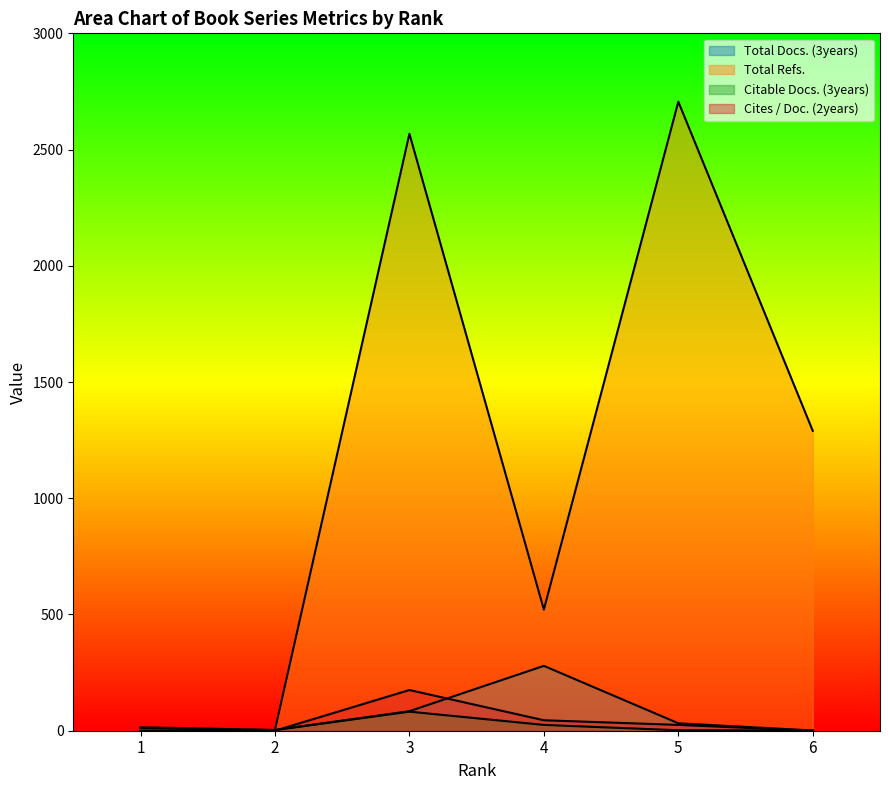

Which series has the largest range (max minus min)?

Total Refs.